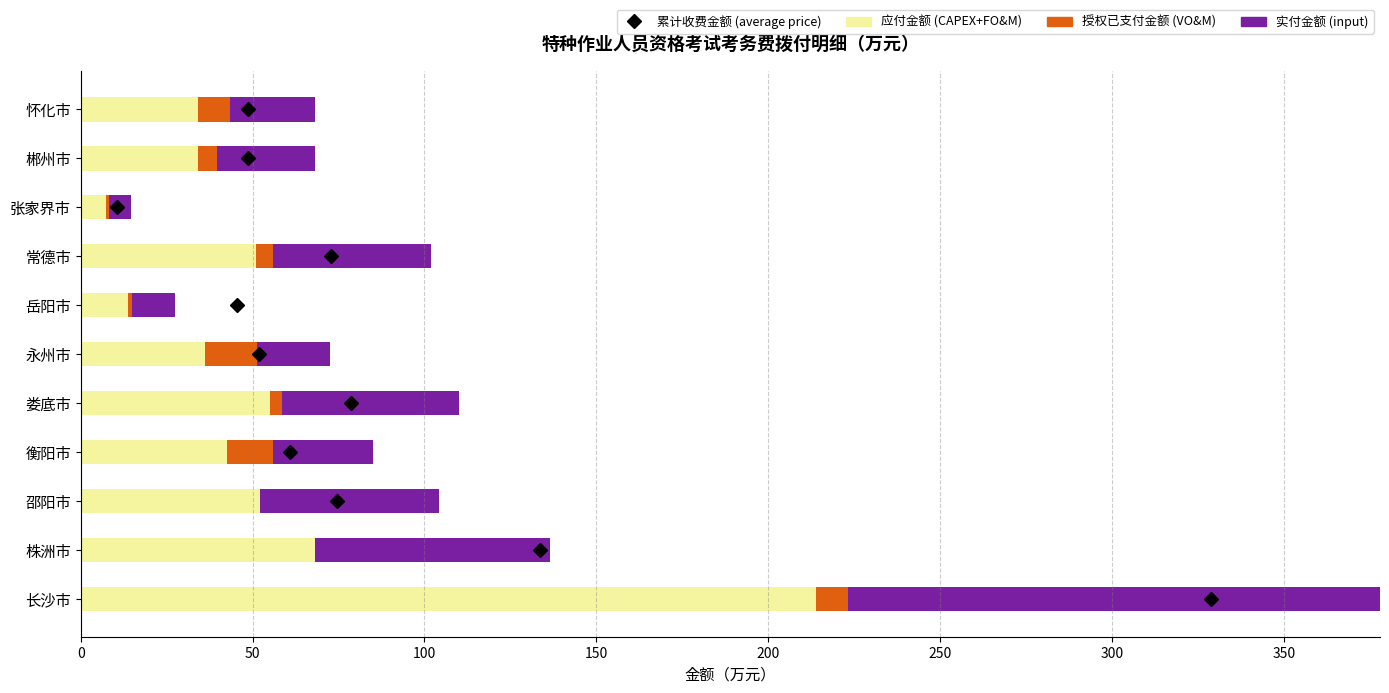

What is the difference between the maximum and minimum values in the 实付金额 (input) series?

197.6